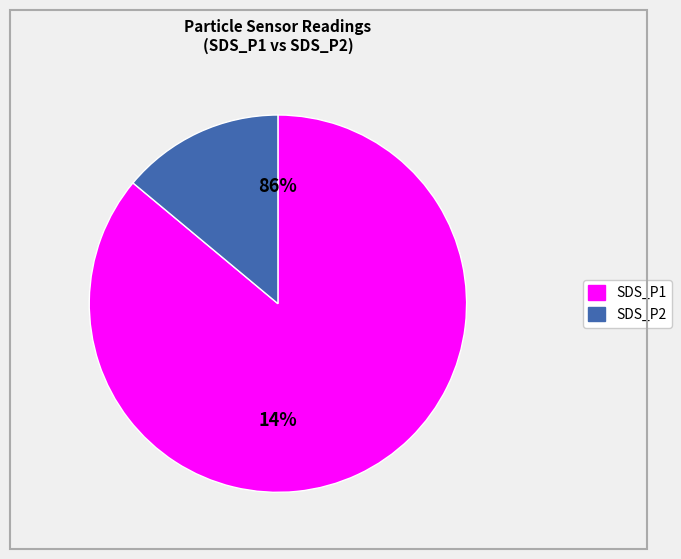

To the nearest percent, what portion does SDS_P2 represent?

14%